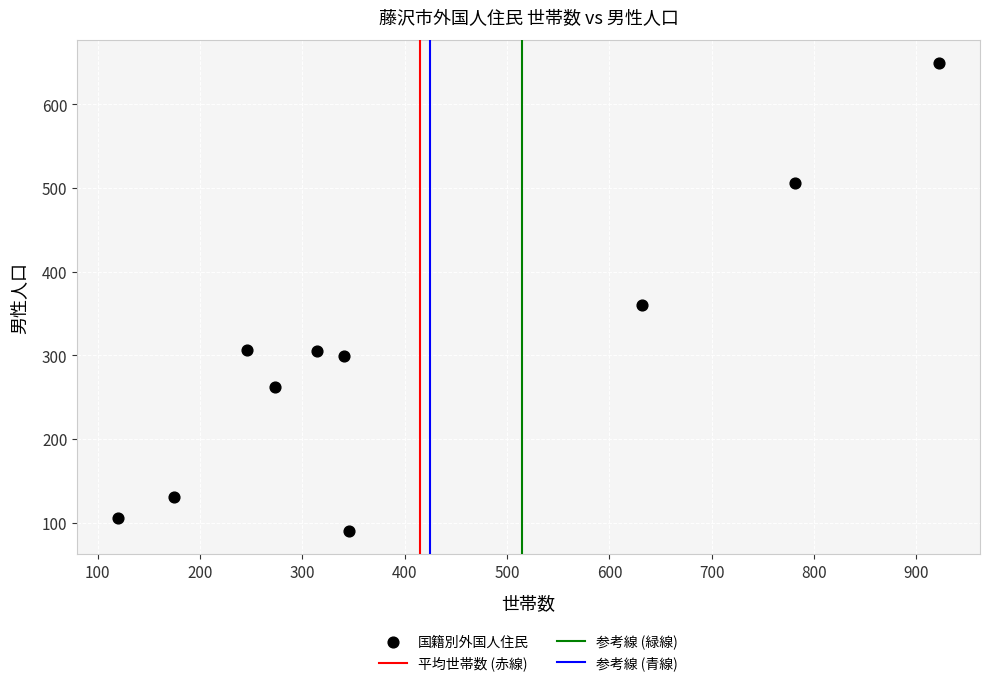

What Y value in the scatter plot is closest to 369?

360